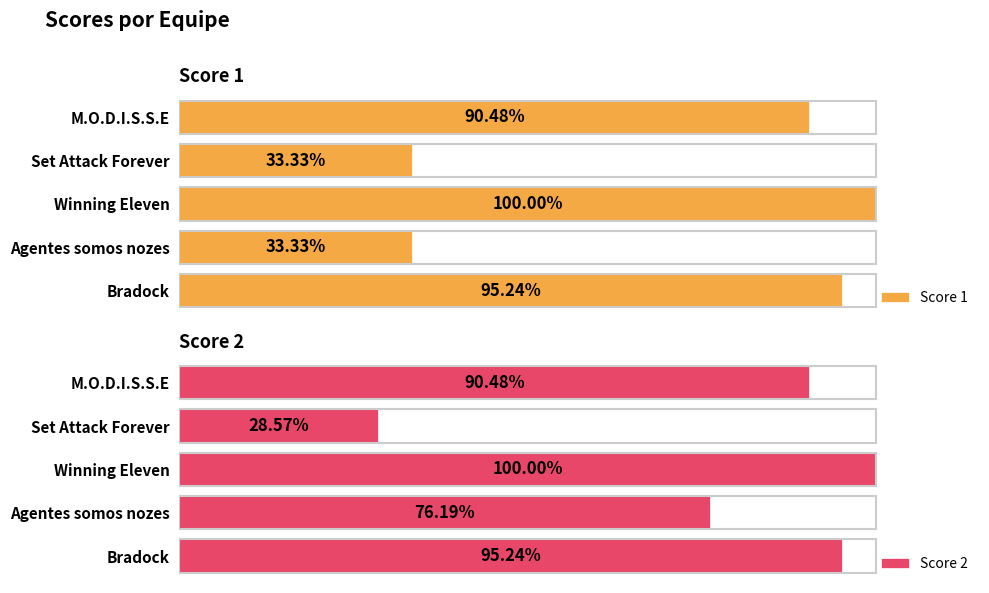

At which label is Score 1 closest to 66?

M.O.D.I.S.S.E